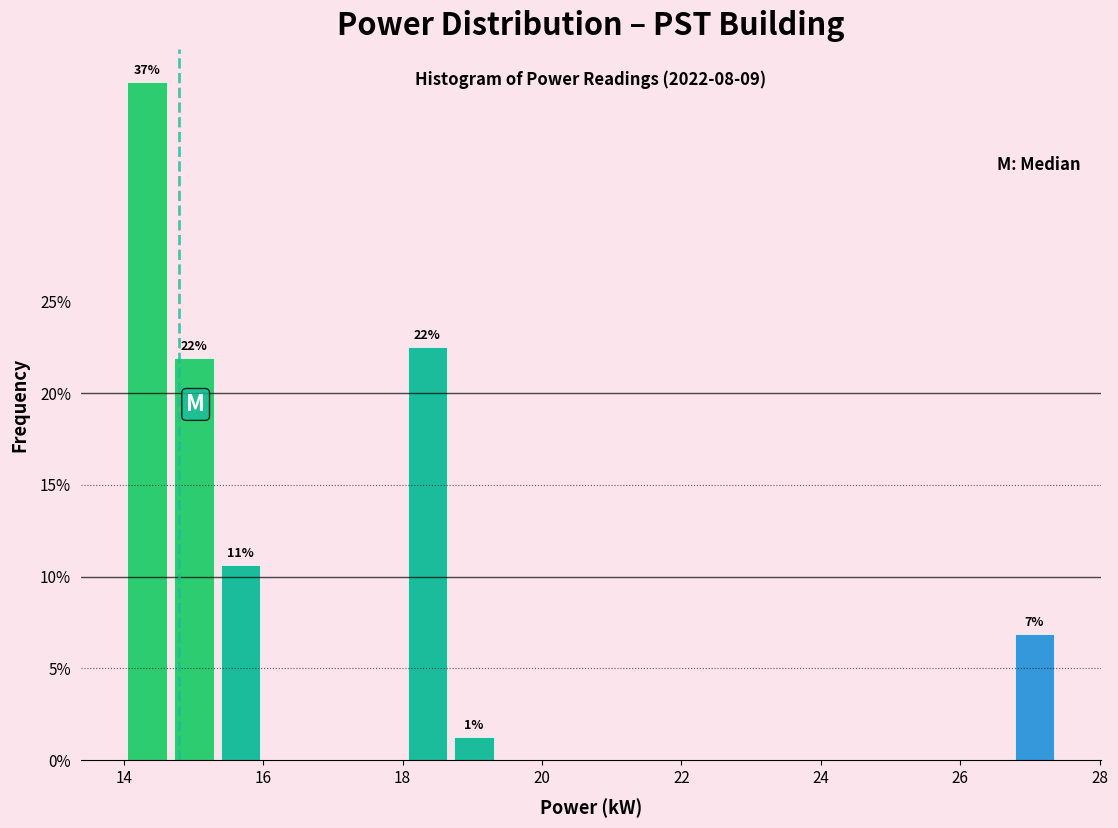

Read against the x-axis, roughly where is the centre of the tallest bar?

14.4